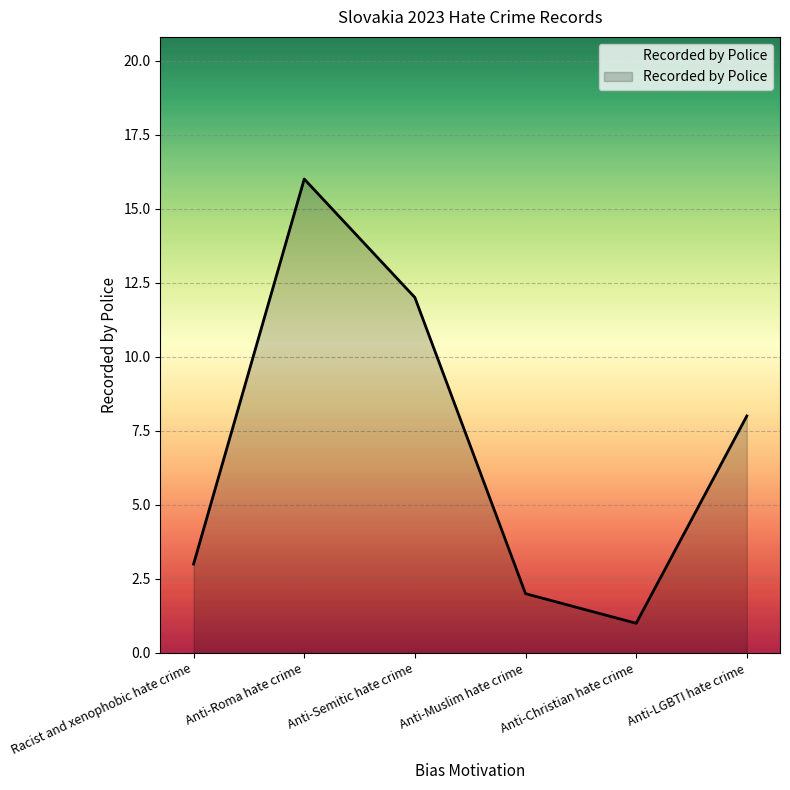

Is it true that the value at Anti-Semitic hate crime is 12?

True